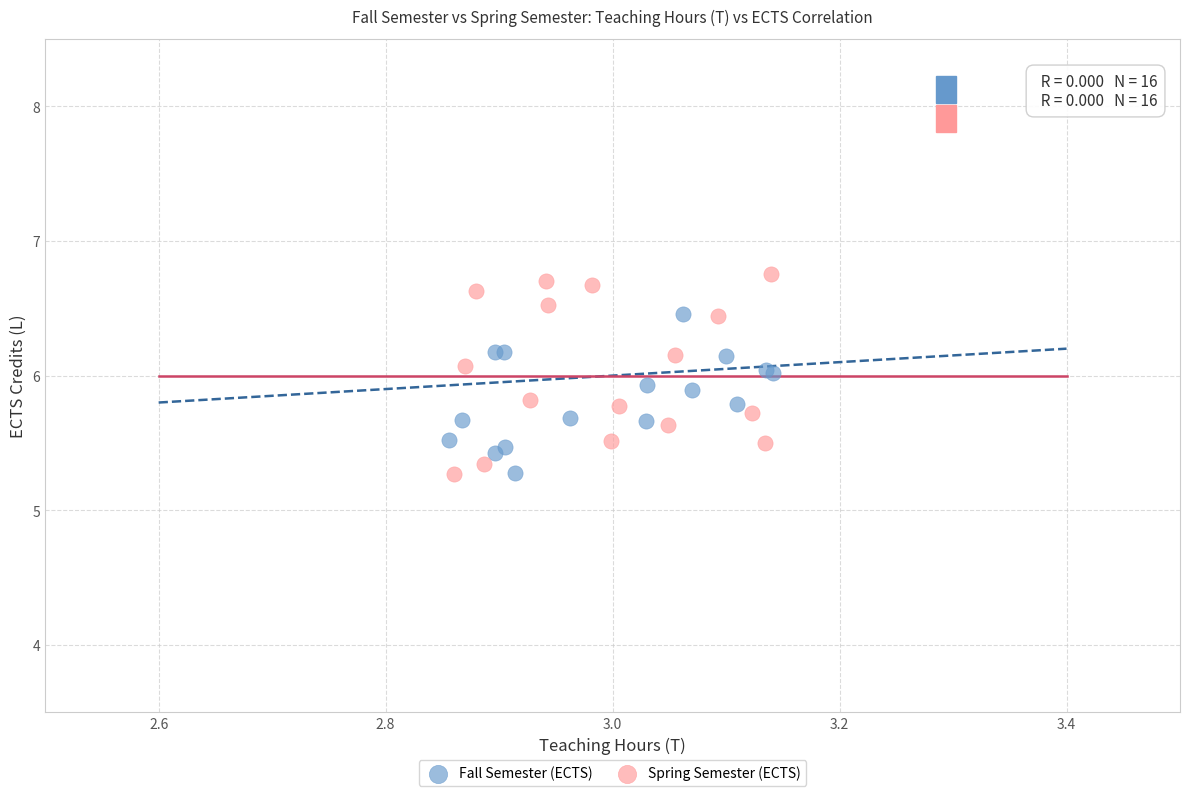

Which series has the largest Y range (max minus min)?

Spring Semester (ECTS)